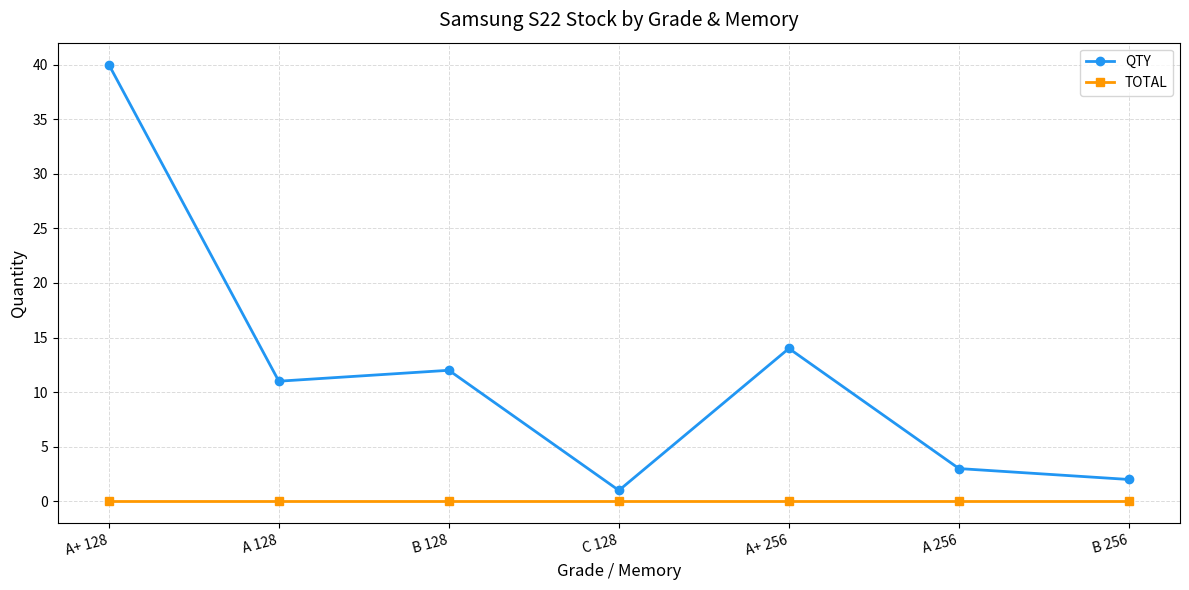

What is the label of the 6th point from the right?

A 128